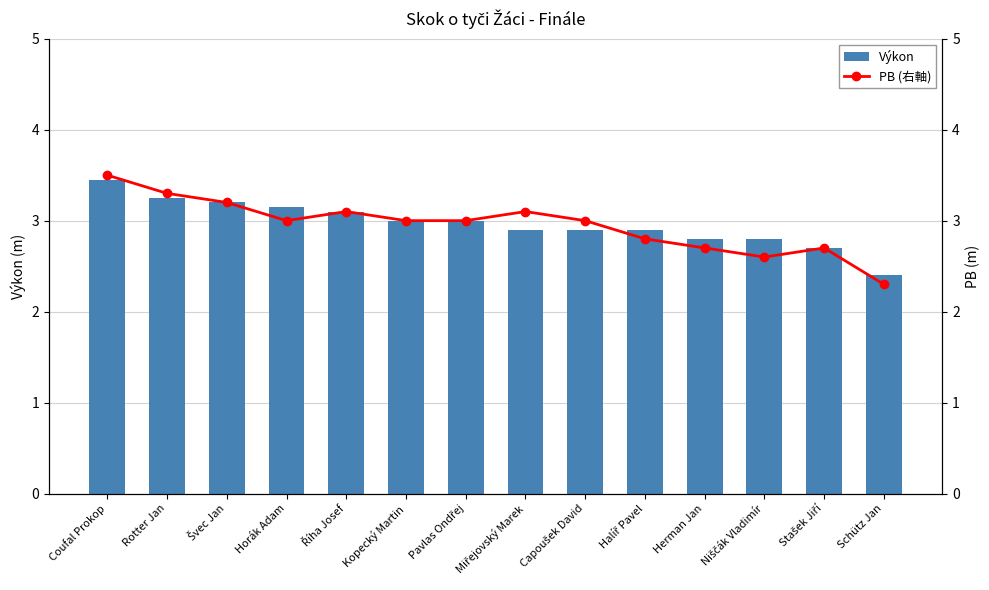

Reading left to right, what are all the values shown in this chart?

Výkon: Coufal Prokop=3.5	Rotter Jan=3.2	Švec Jan=3.2	Horák Adam=3.1	Říha Josef=3.1	Kopecký Martin=3.0	Pavlas Ondřej=3.0	Miřejovský Marek=2.9	Capoušek David=2.9	Halíř Pavel=2.9	Herman Jan=2.8	Niščák Vladimír=2.8	Stašek Jiří=2.7	Schütz Jan=2.4
PB (右軸): Coufal Prokop=3.5	Rotter Jan=3.3	Švec Jan=3.2	Horák Adam=3.0	Říha Josef=3.1	Kopecký Martin=3.0	Pavlas Ondřej=3.0	Miřejovský Marek=3.1	Capoušek David=3.0	Halíř Pavel=2.8	Herman Jan=2.7	Niščák Vladimír=2.6	Stašek Jiří=2.7	Schütz Jan=2.3